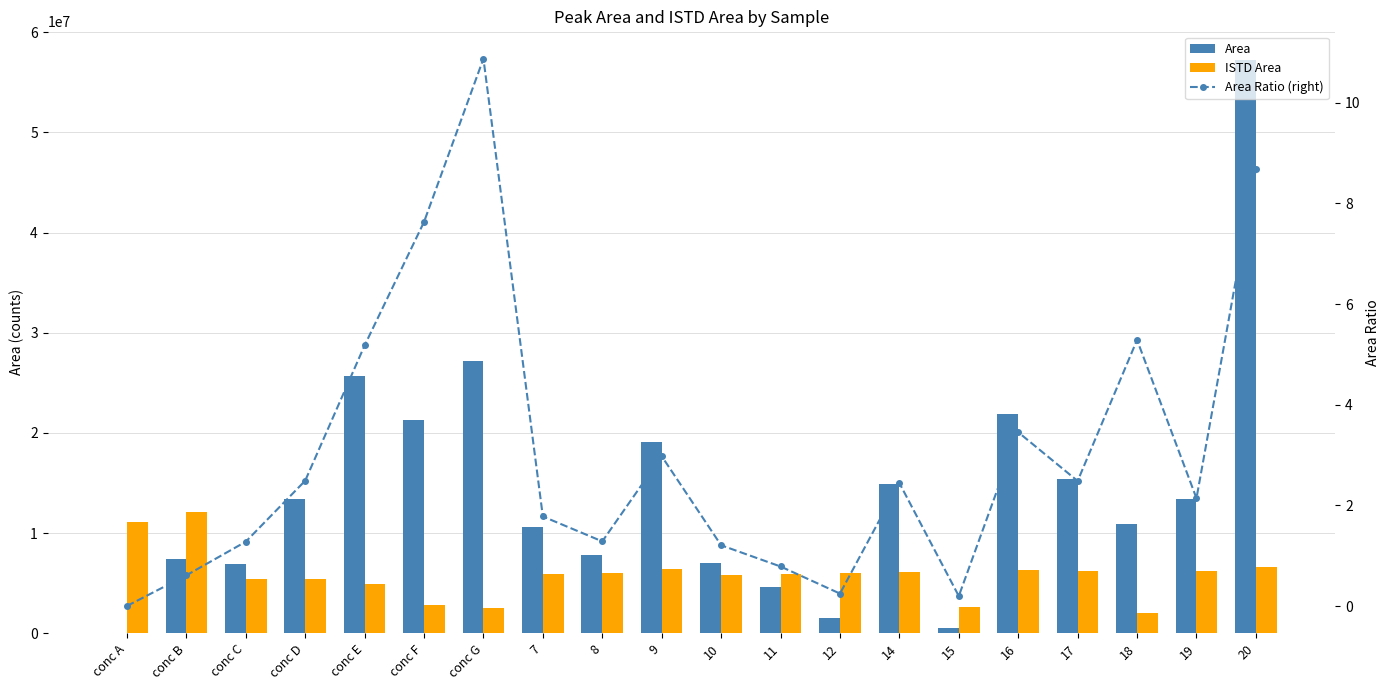

What are all the series names shown in the legend?

Area, ISTD Area, Area Ratio (right)